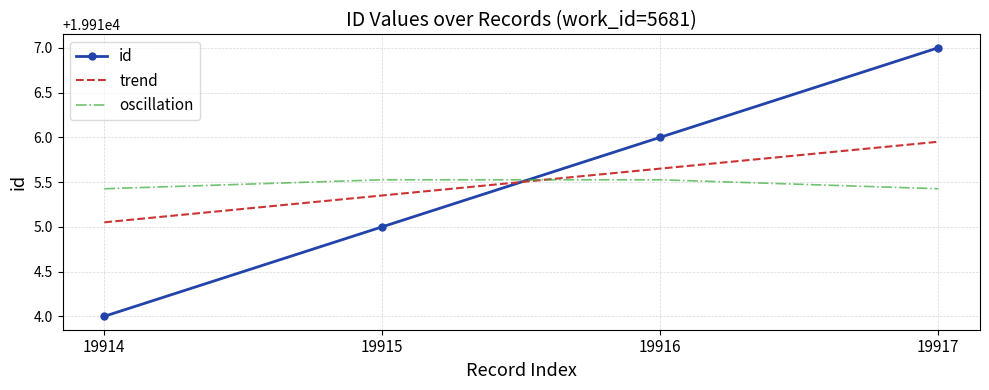

At which category is the sum across all series the highest?

19917